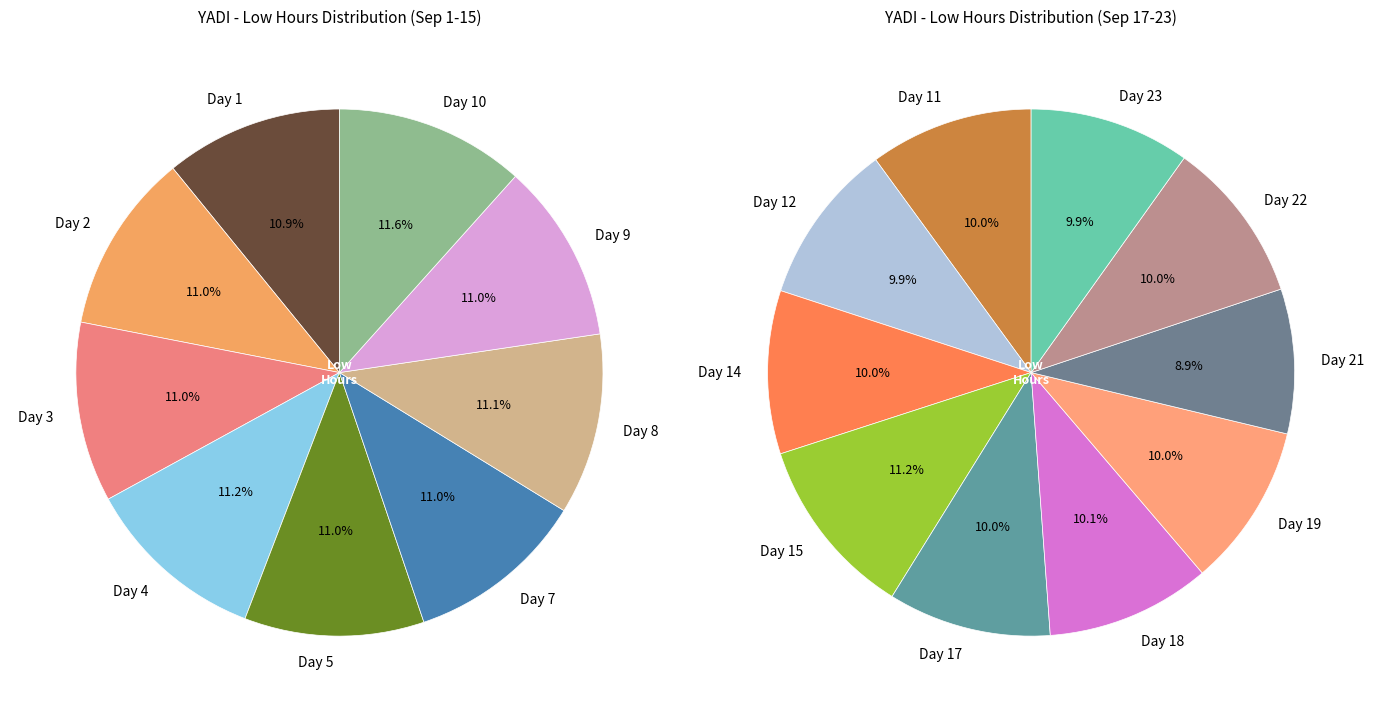

How many segments does this pie chart have?

19